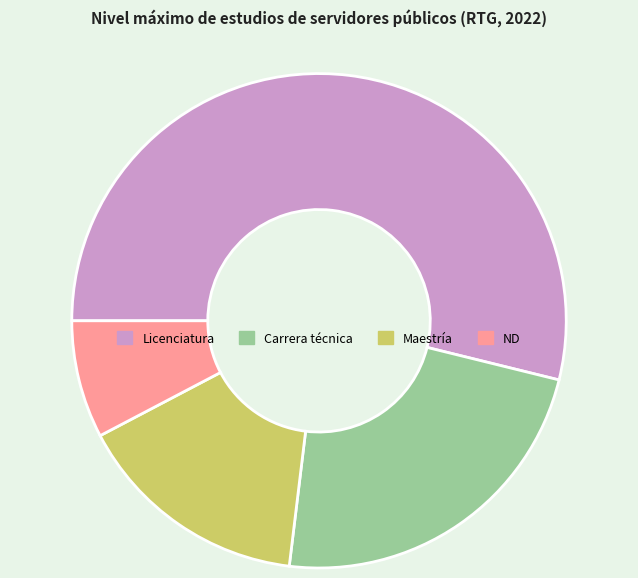

Between ND and Maestría, which is larger?

Maestría